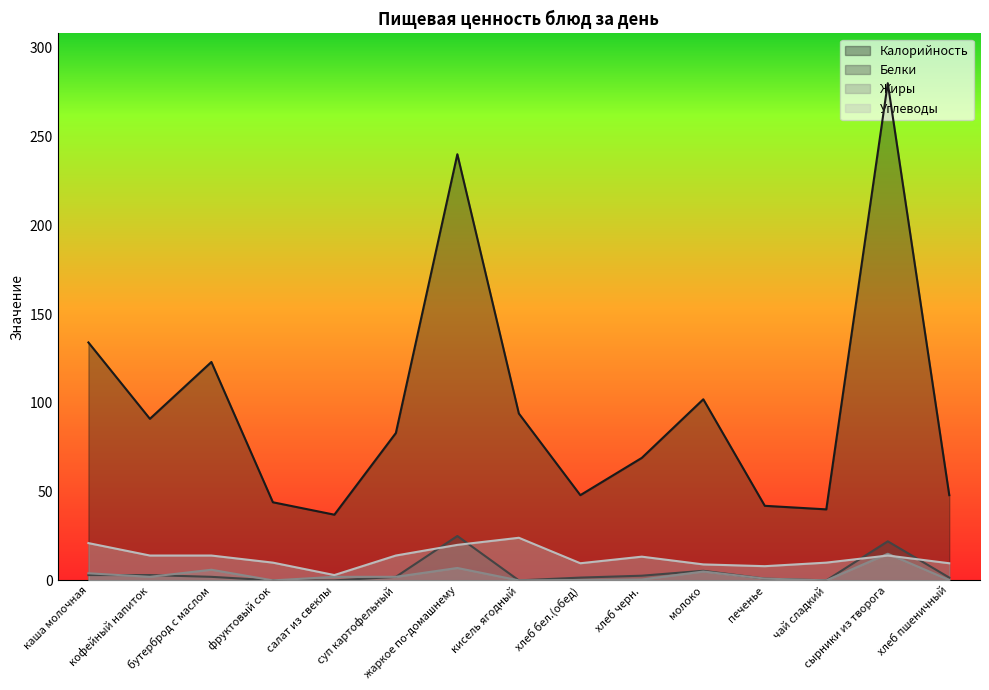

What is the difference between the highest and lowest values at чай сладкий?

40.0